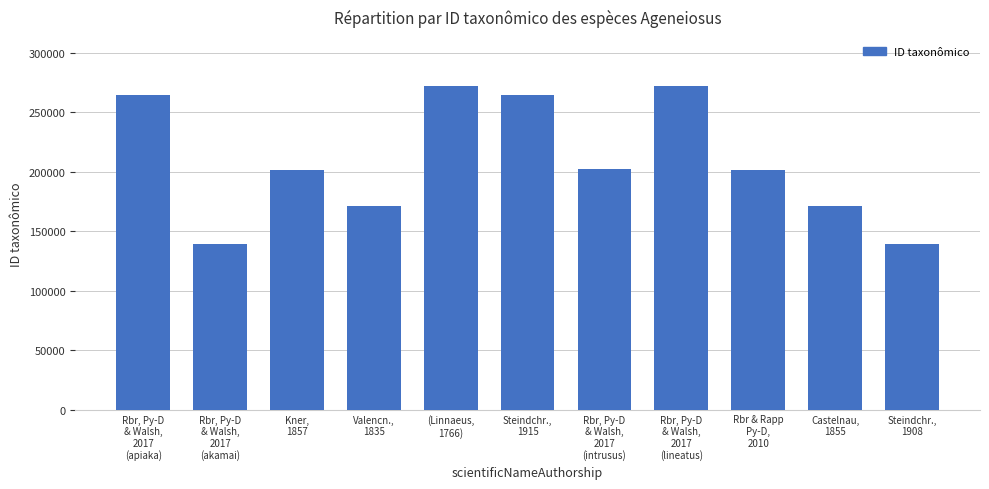

The chart shows a value of 264649 at Steindchr.,
1915. True or false?

True